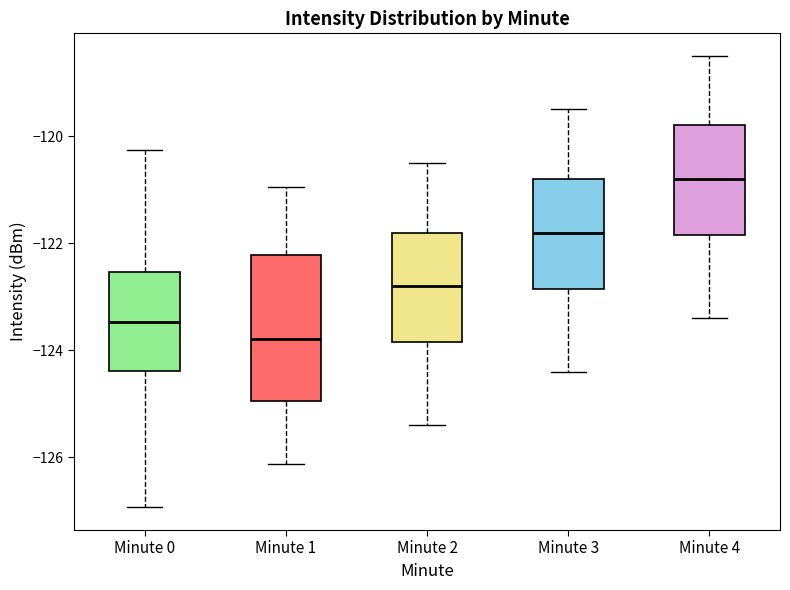

Reading left to right, transcribe this box plot: for each box, give where its median line is, the range the box spans, and where its two whiskers end, as read against the y-axis. The values are not printed on the chart, so give them approximately, as read against the axis.

Minute 0: median -123.4, box -124.4 to -122.6, whiskers -127.0 to -120.2
Minute 1: median -123.8, box -125.0 to -122.2, whiskers -126.2 to -121.0
Minute 2: median -122.8, box -123.8 to -121.8, whiskers -125.4 to -120.4
Minute 3: median -121.8, box -122.8 to -120.8, whiskers -124.4 to -119.4
Minute 4: median -120.8, box -121.8 to -119.8, whiskers -123.4 to -118.4